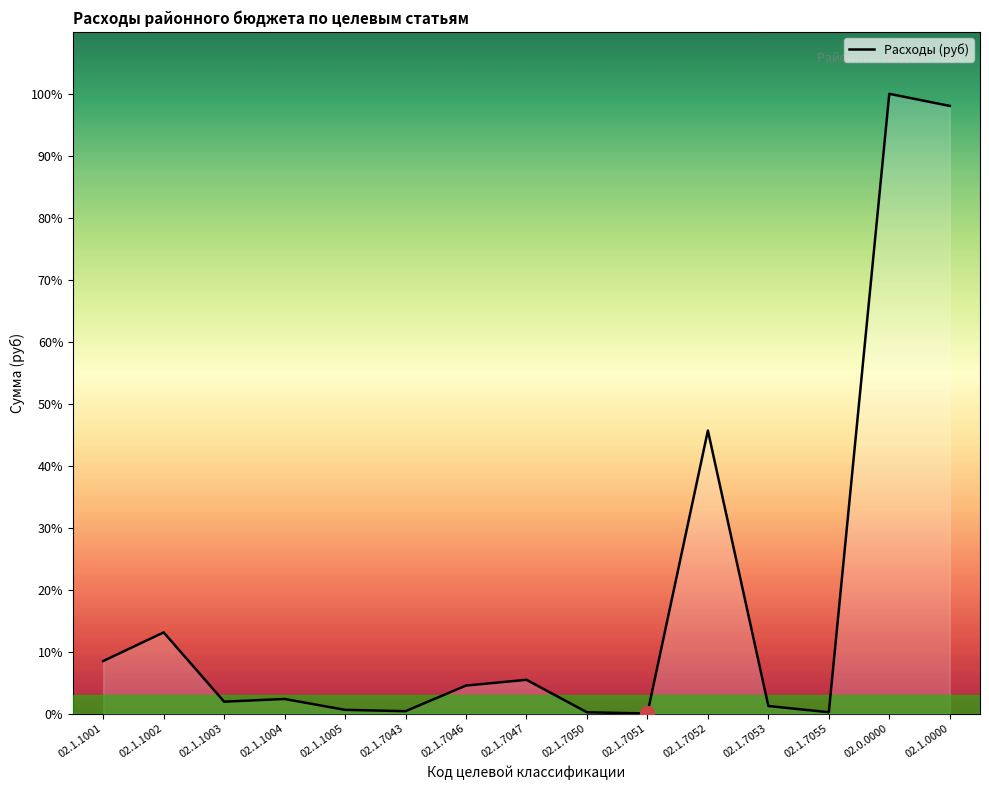

Does the chart display data point markers on the line(s)?

No